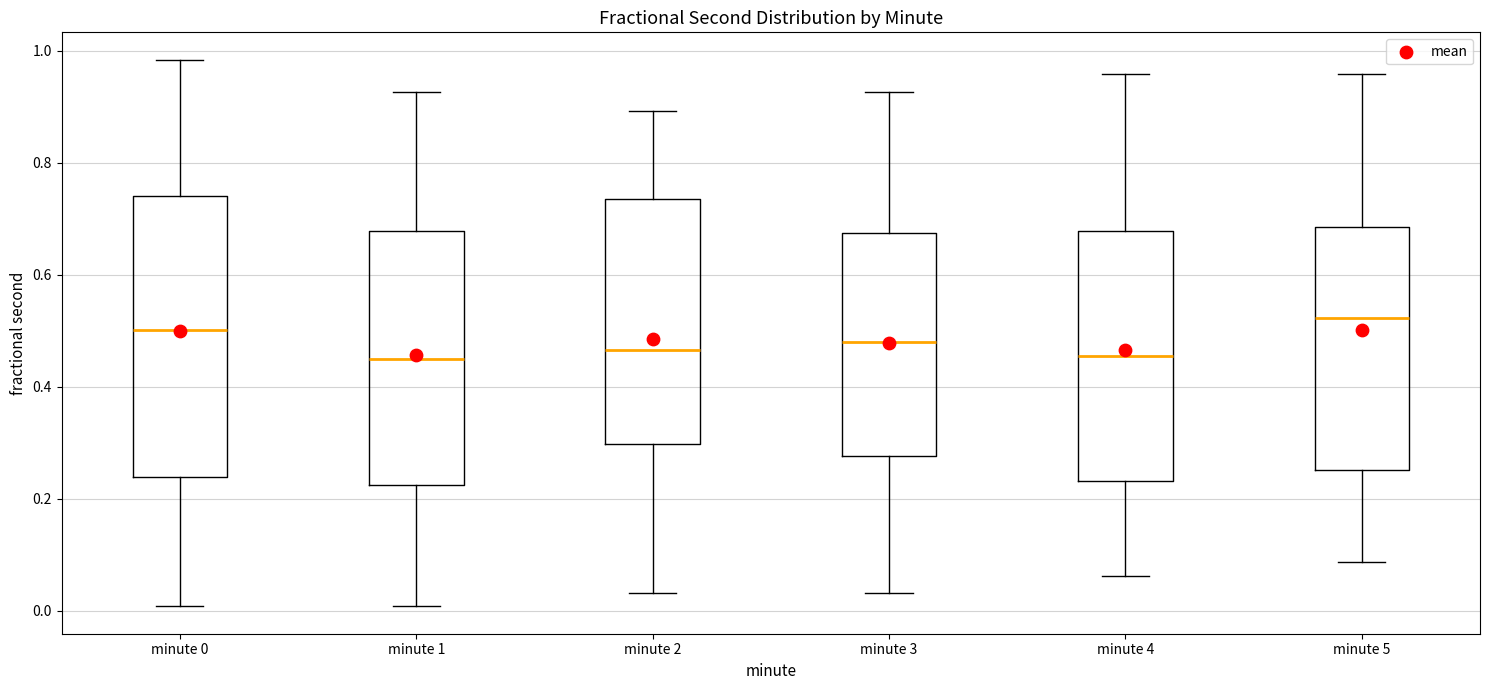

Reading left to right, transcribe this box plot: for each box, give where its median line is, the range the box spans, and where its two whiskers end, as read against the y-axis. The values are not printed on the chart, so give them approximately, as read against the axis.

minute 0: median 0.50, box 0.24 to 0.74, whiskers 0.00 to 0.98
minute 1: median 0.44, box 0.22 to 0.68, whiskers 0.00 to 0.92
minute 2: median 0.46, box 0.30 to 0.74, whiskers 0.04 to 0.90
minute 3: median 0.48, box 0.28 to 0.68, whiskers 0.04 to 0.92
minute 4: median 0.46, box 0.24 to 0.68, whiskers 0.06 to 0.96
minute 5: median 0.52, box 0.26 to 0.68, whiskers 0.08 to 0.96